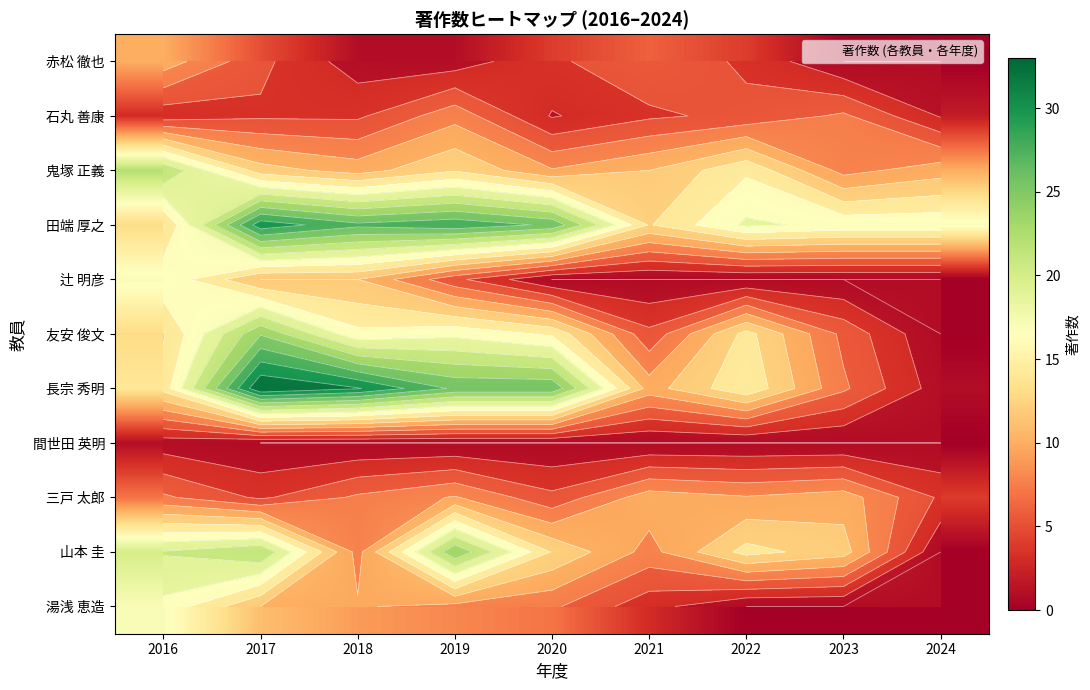

Where is 石丸 善康 nearest to the value 5?

2022